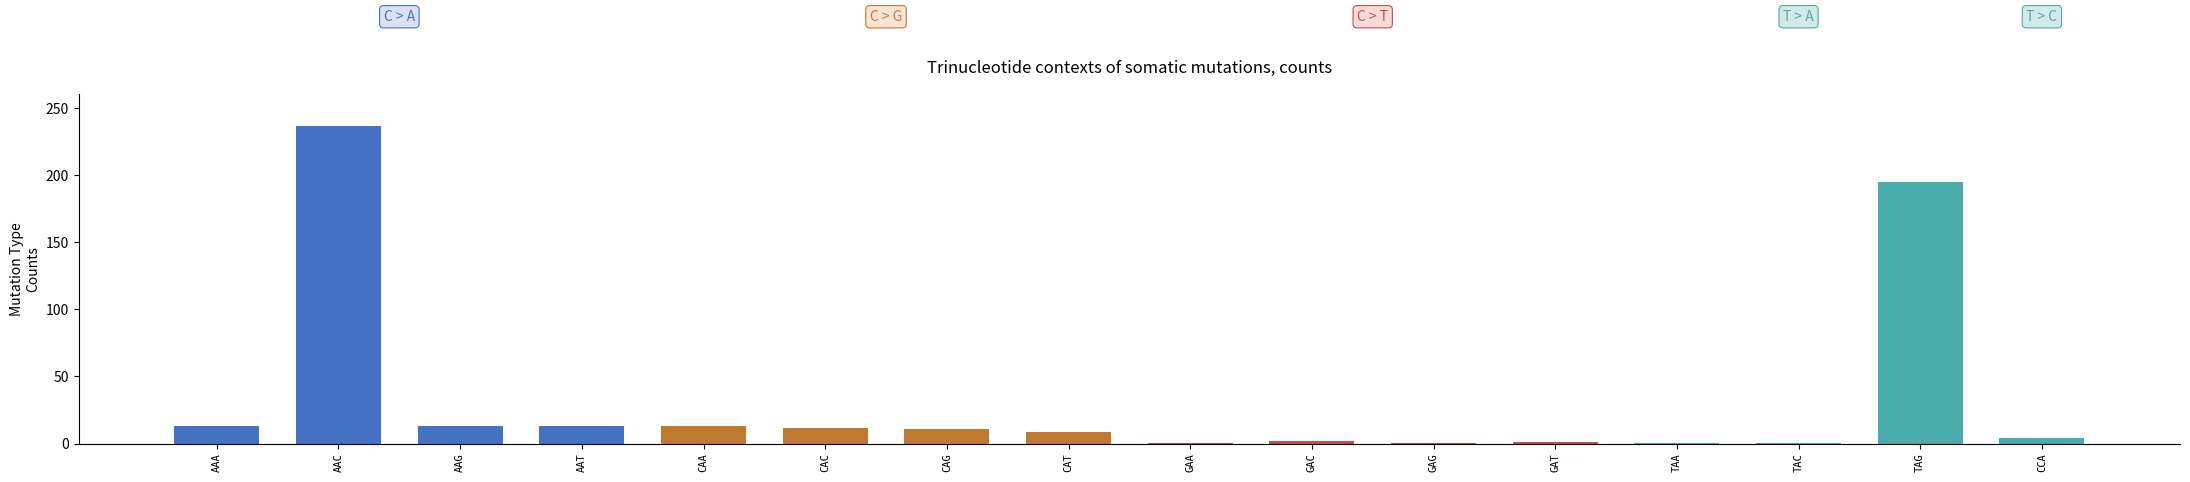

Reading left to right, extract all data points from this chart.

13.4	237.0	13.4	13.3	13.3	11.9	11.2	8.8	0.2	2.2	0.7	1.5	0.0	0.0	194.6	4.0